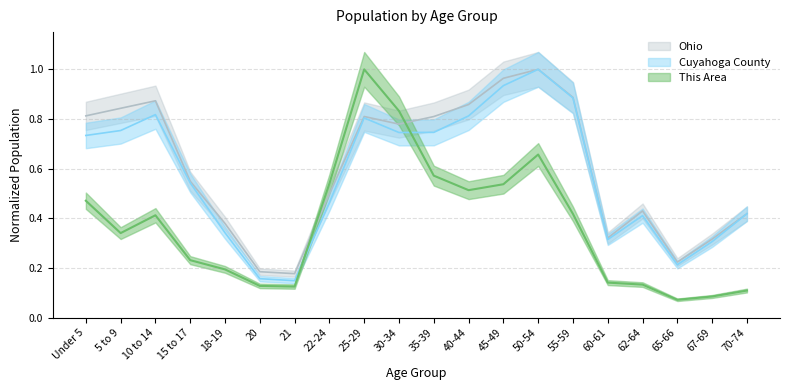

True or false: This Area has a value of 0.0 at 20.

False